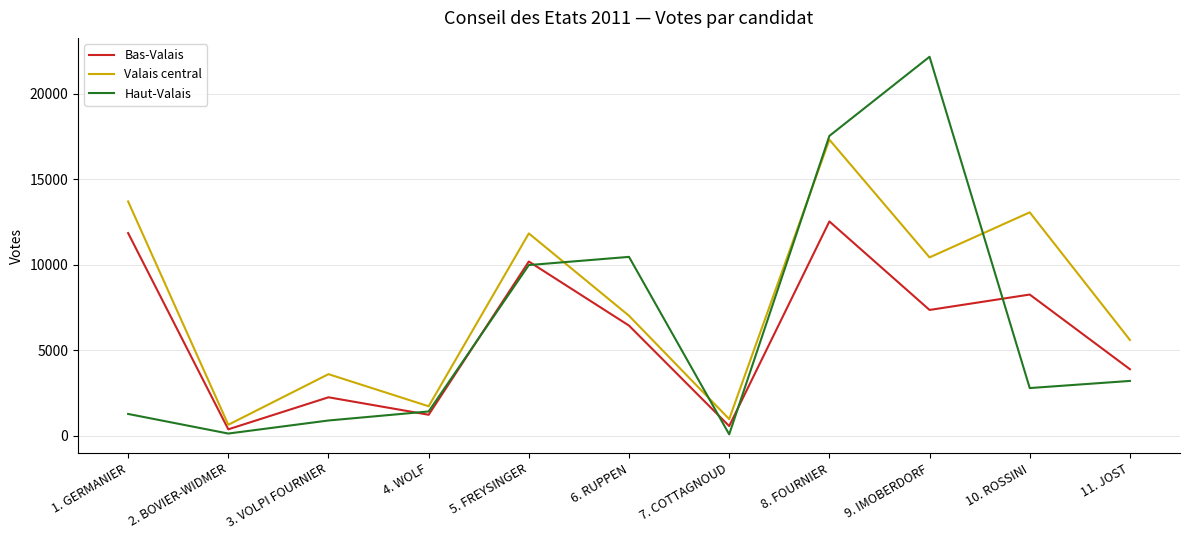

What is the minimum value for Valais central?

645